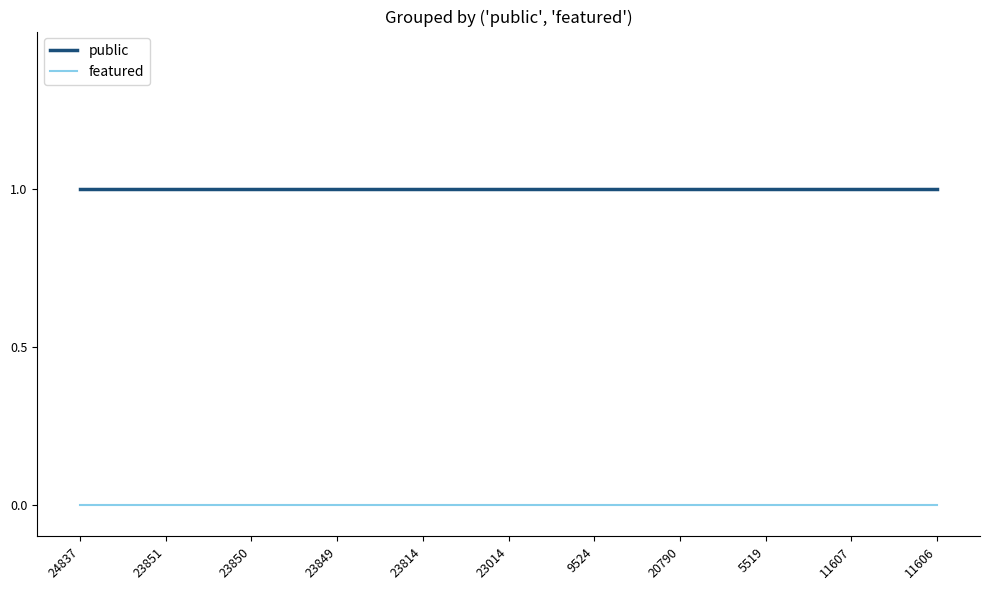

The public series shows 0 at 23014. True or false?

False